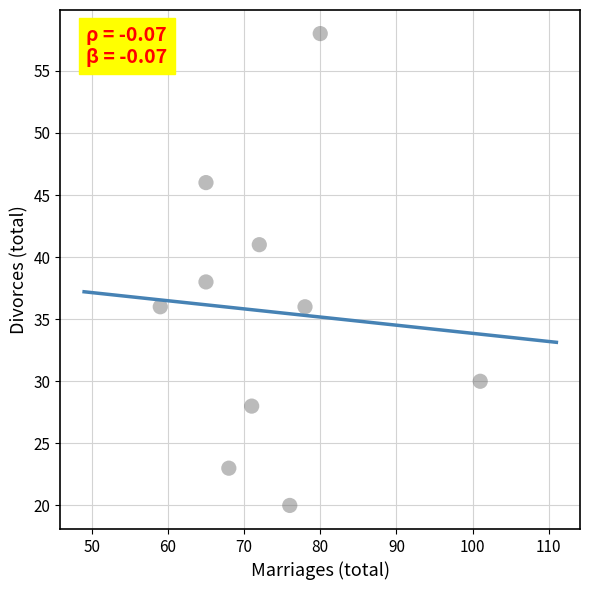

What Y value in the scatter plot is closest to 39?

38